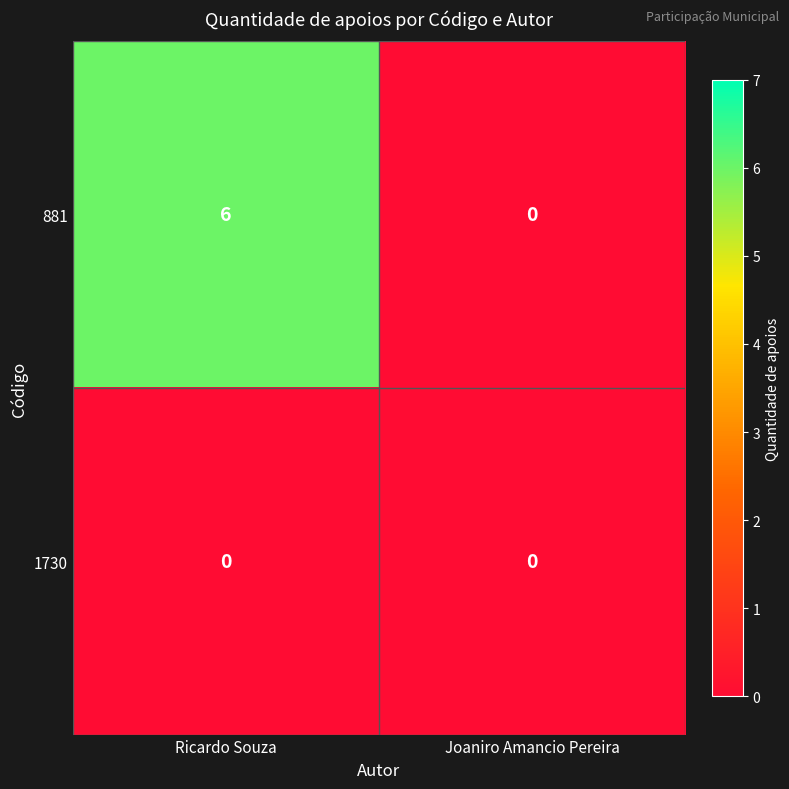

How many distinct data groups are displayed?

2